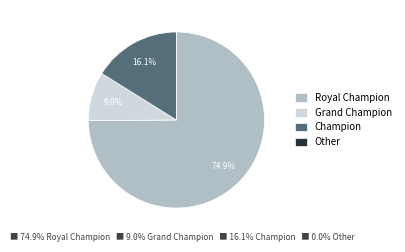

What is the largest slice in the pie chart?

Royal Champion